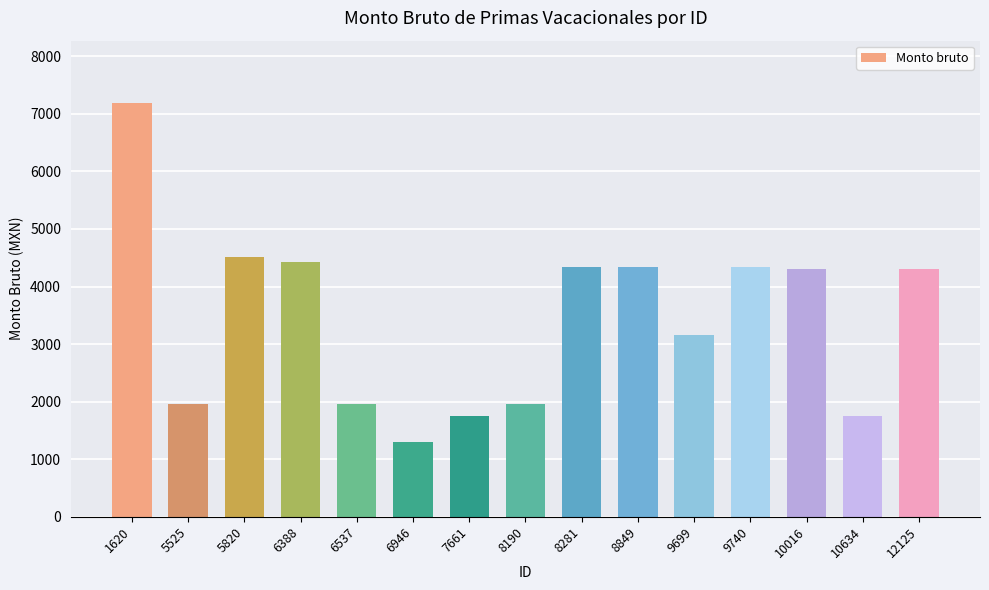

Which label corresponds to the largest value in the chart?

1620